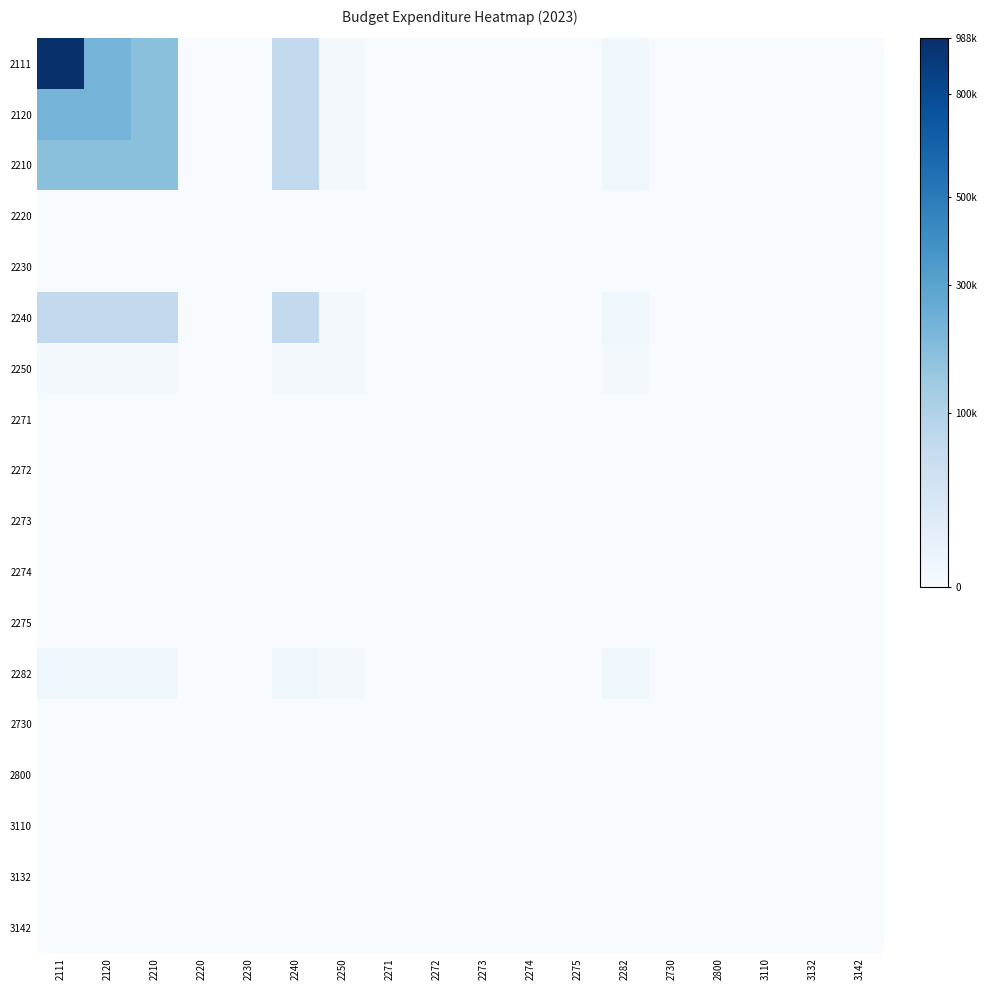

Reading right to left, list all the values displayed in this chart.

2111: 3142=0.0	3132=0.0	3110=0.0	2800=0.0	2730=0.0	2282=37.5	2275=0.0	2274=0.0	2273=0.0	2272=0.0	2271=0.0	2250=17.3	2240=258.5	2230=0.0	2220=0.0	2210=418.4	2120=470.6	2111=994.4
2120: 3142=0.0	3132=0.0	3110=0.0	2800=0.0	2730=0.0	2282=37.5	2275=0.0	2274=0.0	2273=0.0	2272=0.0	2271=0.0	2250=17.3	2240=258.5	2230=0.0	2220=0.0	2210=418.4	2120=470.6	2111=470.6
2210: 3142=0.0	3132=0.0	3110=0.0	2800=0.0	2730=0.0	2282=37.5	2275=0.0	2274=0.0	2273=0.0	2272=0.0	2271=0.0	2250=17.3	2240=258.5	2230=0.0	2220=0.0	2210=418.4	2120=418.4	2111=418.4
2220: 3142=0.0	3132=0.0	3110=0.0	2800=0.0	2730=0.0	2282=0.0	2275=0.0	2274=0.0	2273=0.0	2272=0.0	2271=0.0	2250=0.0	2240=0.0	2230=0.0	2220=0.0	2210=0.0	2120=0.0	2111=0.0
2230: 3142=0.0	3132=0.0	3110=0.0	2800=0.0	2730=0.0	2282=0.0	2275=0.0	2274=0.0	2273=0.0	2272=0.0	2271=0.0	2250=0.0	2240=0.0	2230=0.0	2220=0.0	2210=0.0	2120=0.0	2111=0.0
2240: 3142=0.0	3132=0.0	3110=0.0	2800=0.0	2730=0.0	2282=37.5	2275=0.0	2274=0.0	2273=0.0	2272=0.0	2271=0.0	2250=17.3	2240=258.5	2230=0.0	2220=0.0	2210=258.5	2120=258.5	2111=258.5
2250: 3142=0.0	3132=0.0	3110=0.0	2800=0.0	2730=0.0	2282=17.3	2275=0.0	2274=0.0	2273=0.0	2272=0.0	2271=0.0	2250=17.3	2240=17.3	2230=0.0	2220=0.0	2210=17.3	2120=17.3	2111=17.3
2271: 3142=0.0	3132=0.0	3110=0.0	2800=0.0	2730=0.0	2282=0.0	2275=0.0	2274=0.0	2273=0.0	2272=0.0	2271=0.0	2250=0.0	2240=0.0	2230=0.0	2220=0.0	2210=0.0	2120=0.0	2111=0.0
2272: 3142=0.0	3132=0.0	3110=0.0	2800=0.0	2730=0.0	2282=0.0	2275=0.0	2274=0.0	2273=0.0	2272=0.0	2271=0.0	2250=0.0	2240=0.0	2230=0.0	2220=0.0	2210=0.0	2120=0.0	2111=0.0
2273: 3142=0.0	3132=0.0	3110=0.0	2800=0.0	2730=0.0	2282=0.0	2275=0.0	2274=0.0	2273=0.0	2272=0.0	2271=0.0	2250=0.0	2240=0.0	2230=0.0	2220=0.0	2210=0.0	2120=0.0	2111=0.0
2274: 3142=0.0	3132=0.0	3110=0.0	2800=0.0	2730=0.0	2282=0.0	2275=0.0	2274=0.0	2273=0.0	2272=0.0	2271=0.0	2250=0.0	2240=0.0	2230=0.0	2220=0.0	2210=0.0	2120=0.0	2111=0.0
2275: 3142=0.0	3132=0.0	3110=0.0	2800=0.0	2730=0.0	2282=0.0	2275=0.0	2274=0.0	2273=0.0	2272=0.0	2271=0.0	2250=0.0	2240=0.0	2230=0.0	2220=0.0	2210=0.0	2120=0.0	2111=0.0
2282: 3142=0.0	3132=0.0	3110=0.0	2800=0.0	2730=0.0	2282=37.5	2275=0.0	2274=0.0	2273=0.0	2272=0.0	2271=0.0	2250=17.3	2240=37.5	2230=0.0	2220=0.0	2210=37.5	2120=37.5	2111=37.5
2730: 3142=0.0	3132=0.0	3110=0.0	2800=0.0	2730=0.0	2282=0.0	2275=0.0	2274=0.0	2273=0.0	2272=0.0	2271=0.0	2250=0.0	2240=0.0	2230=0.0	2220=0.0	2210=0.0	2120=0.0	2111=0.0
2800: 3142=0.0	3132=0.0	3110=0.0	2800=0.0	2730=0.0	2282=0.0	2275=0.0	2274=0.0	2273=0.0	2272=0.0	2271=0.0	2250=0.0	2240=0.0	2230=0.0	2220=0.0	2210=0.0	2120=0.0	2111=0.0
3110: 3142=0.0	3132=0.0	3110=0.0	2800=0.0	2730=0.0	2282=0.0	2275=0.0	2274=0.0	2273=0.0	2272=0.0	2271=0.0	2250=0.0	2240=0.0	2230=0.0	2220=0.0	2210=0.0	2120=0.0	2111=0.0
3132: 3142=0.0	3132=0.0	3110=0.0	2800=0.0	2730=0.0	2282=0.0	2275=0.0	2274=0.0	2273=0.0	2272=0.0	2271=0.0	2250=0.0	2240=0.0	2230=0.0	2220=0.0	2210=0.0	2120=0.0	2111=0.0
3142: 3142=0.0	3132=0.0	3110=0.0	2800=0.0	2730=0.0	2282=0.0	2275=0.0	2274=0.0	2273=0.0	2272=0.0	2271=0.0	2250=0.0	2240=0.0	2230=0.0	2220=0.0	2210=0.0	2120=0.0	2111=0.0